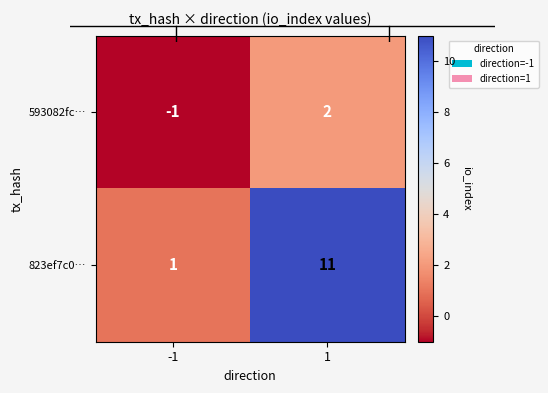

Reading right to left, list all the values displayed in this chart.

593082fc…: 1=2	-1=-1
823ef7c0…: 1=11	-1=1